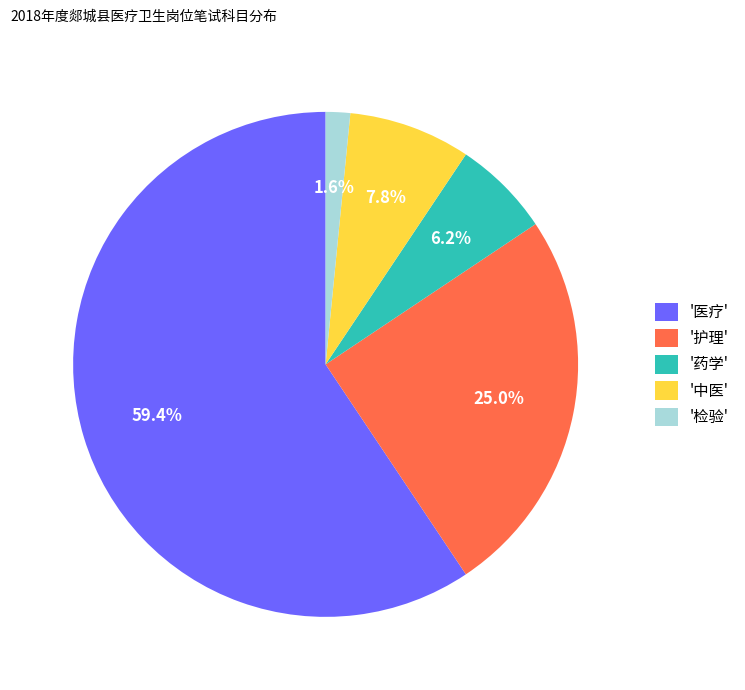

What is the largest slice in the pie chart?

'医疗'